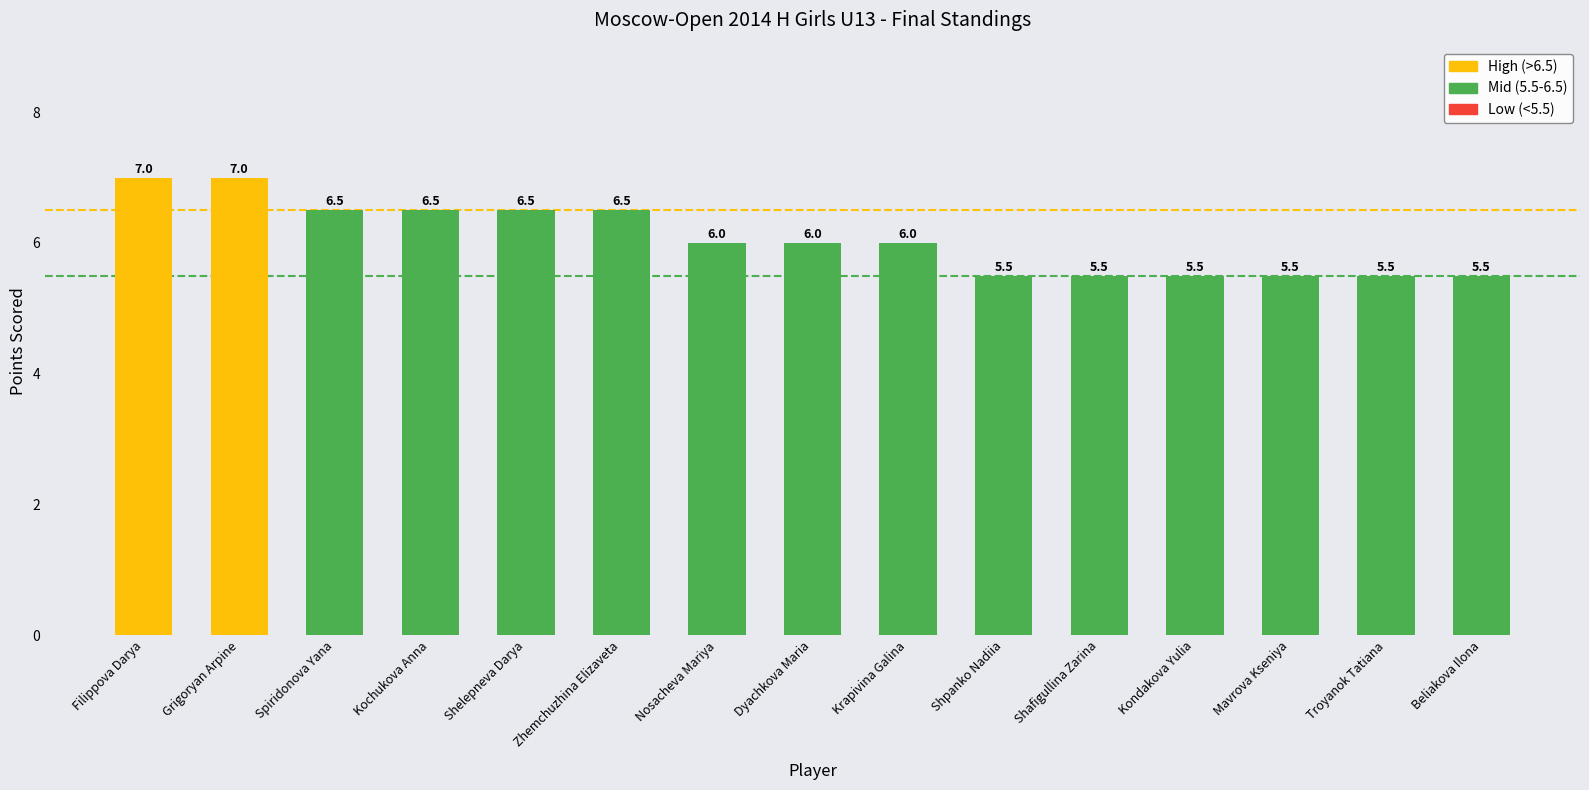

What is the difference between the second highest and minimum values?

1.5